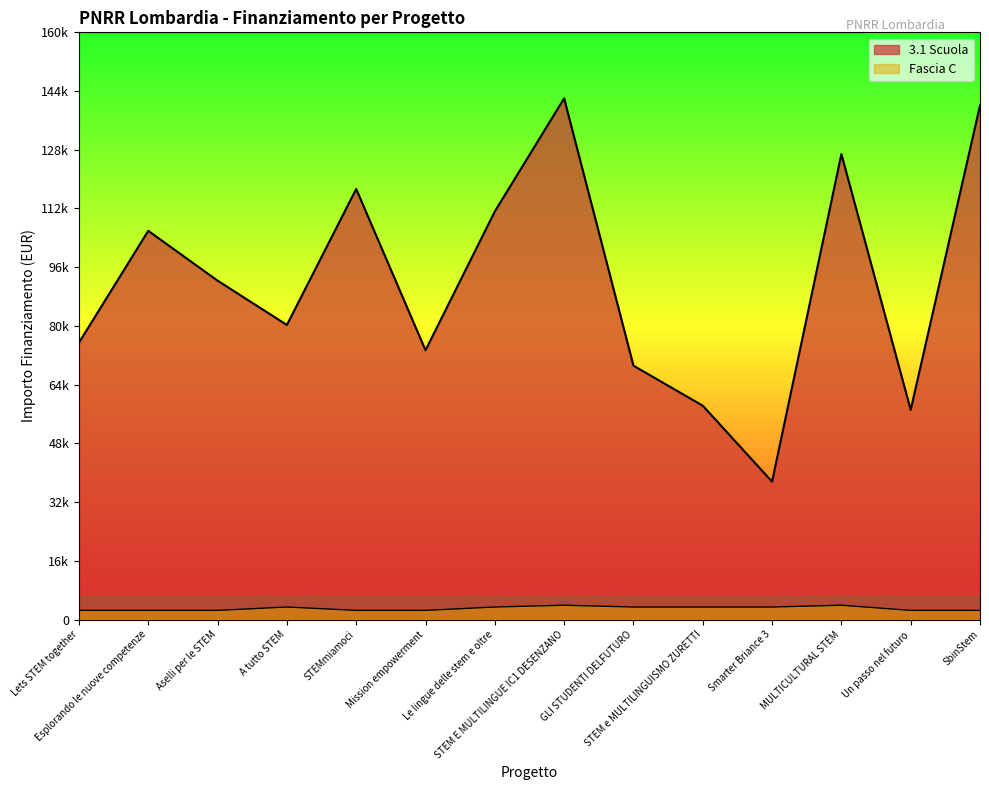

In Fascia C, how many points are higher than both neighbors (excluding endpoints)?

3